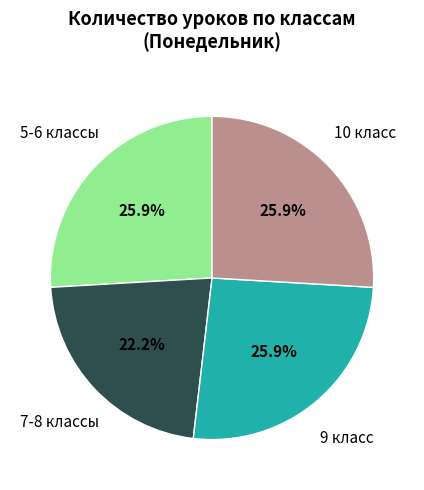

Is there a majority slice in this chart?

No